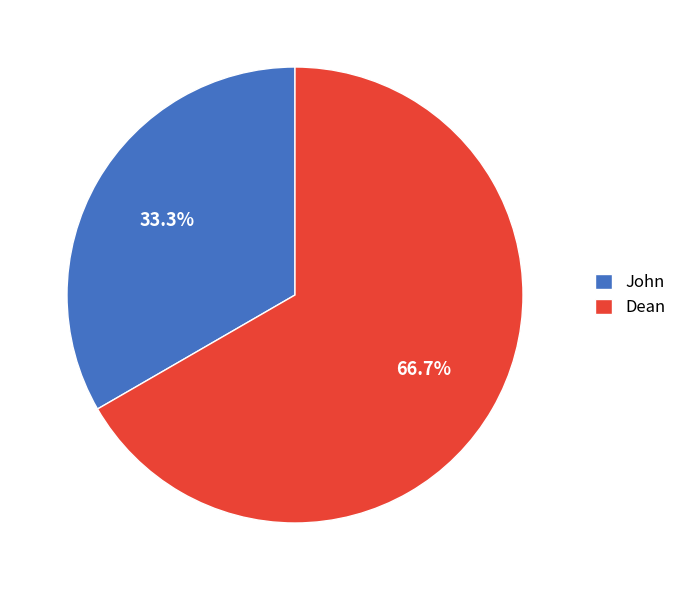

Combined, what portion of the pie is Dean and John?

100.0%